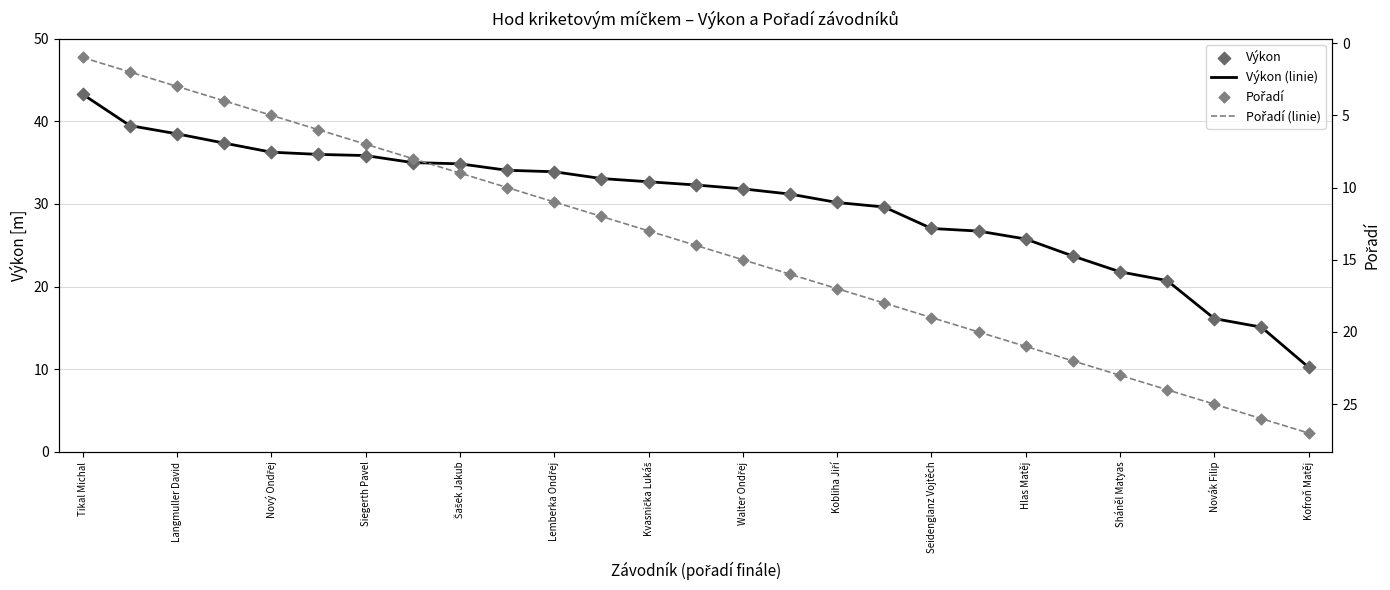

What is the total value across all series at Tikal Michal?

88.6